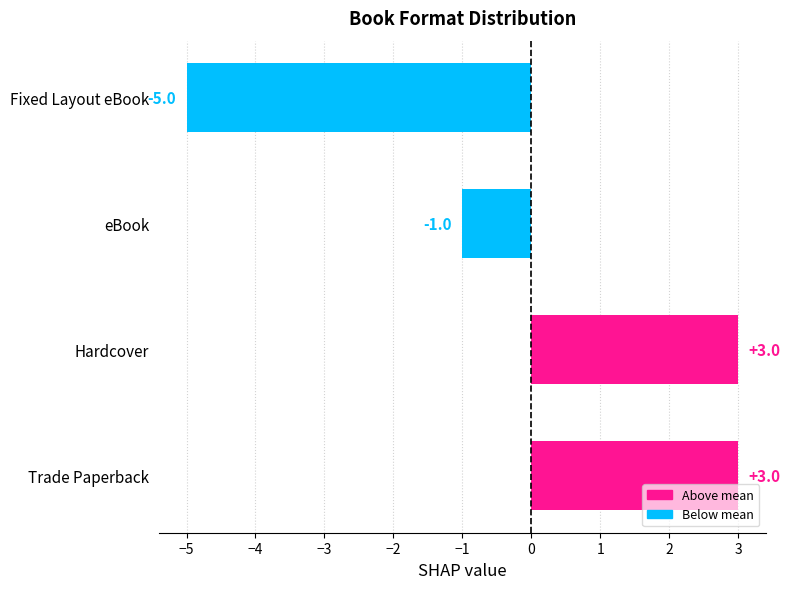

Where is the data nearest to the value -1?

eBook